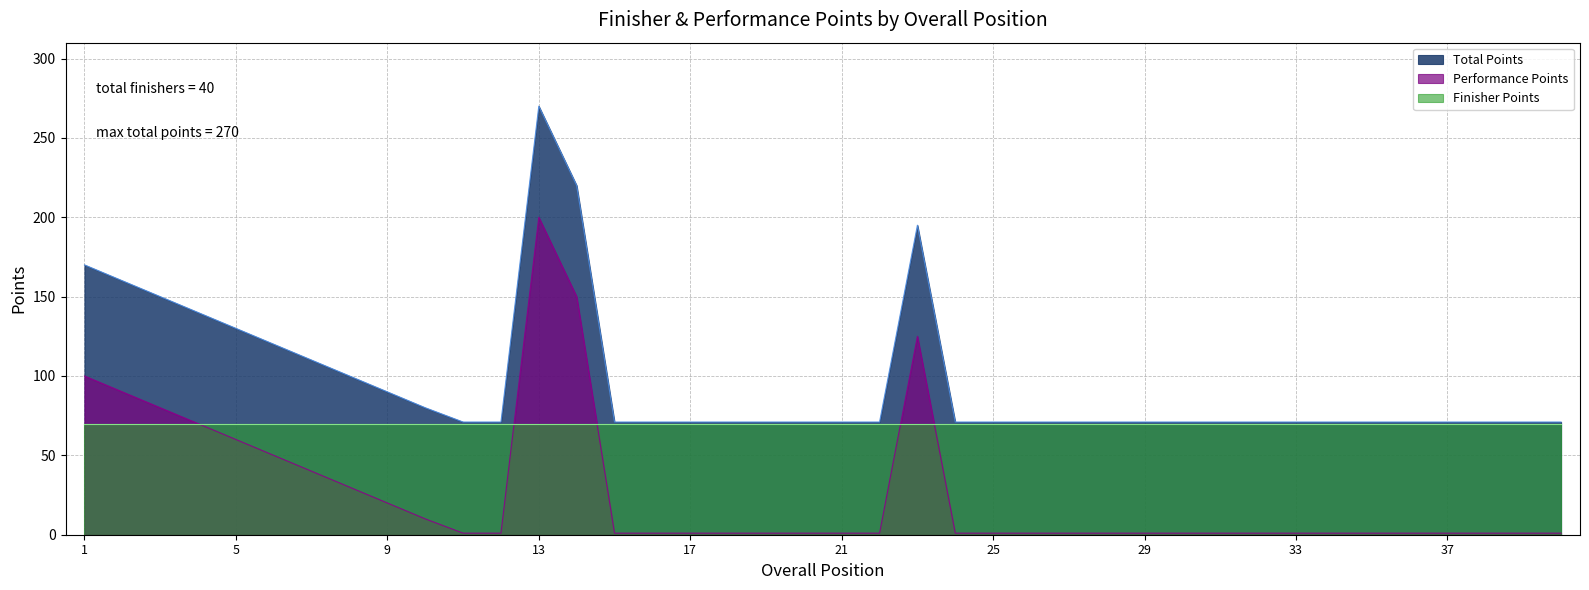

At 13, list the series in order from largest to smallest.

Total Points, Performance Points, Finisher Points